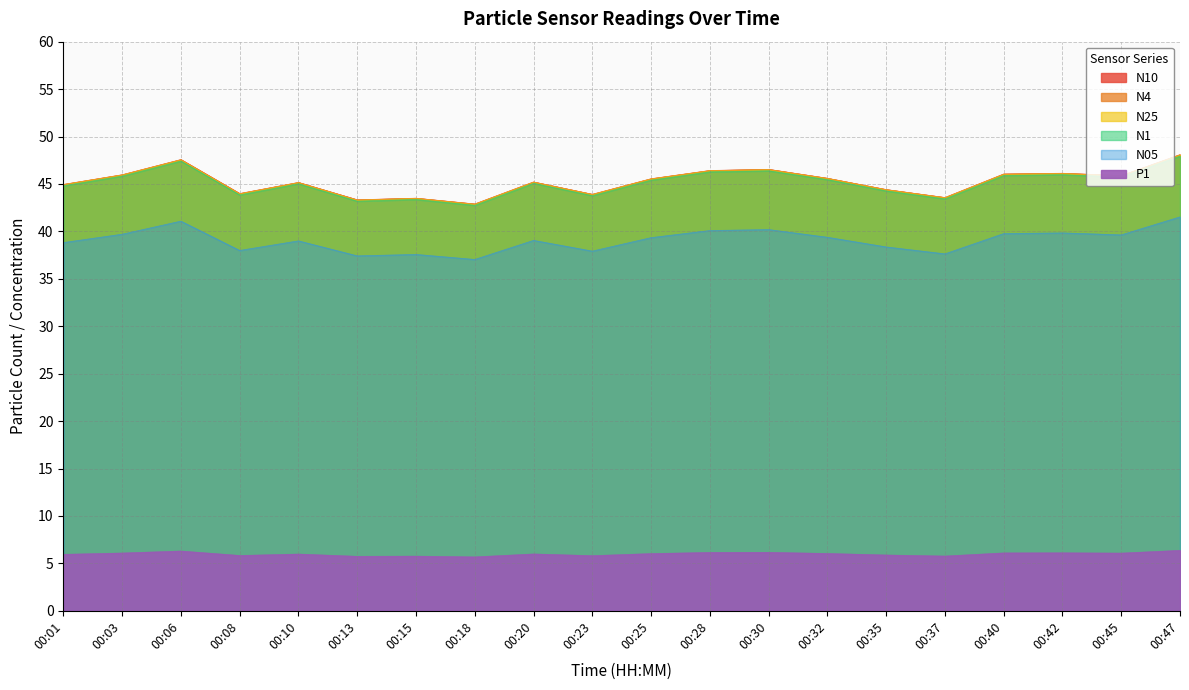

What are all the series names shown in the legend?

N10, N4, N25, N1, N05, P1